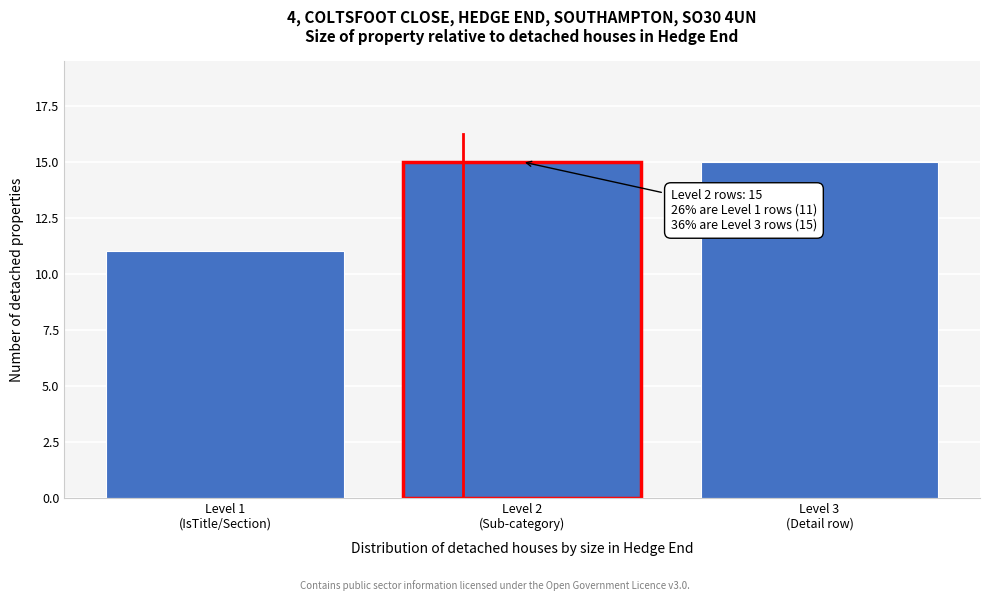

Reading right to left, transcribe all the data shown in this chart.

15	15	11